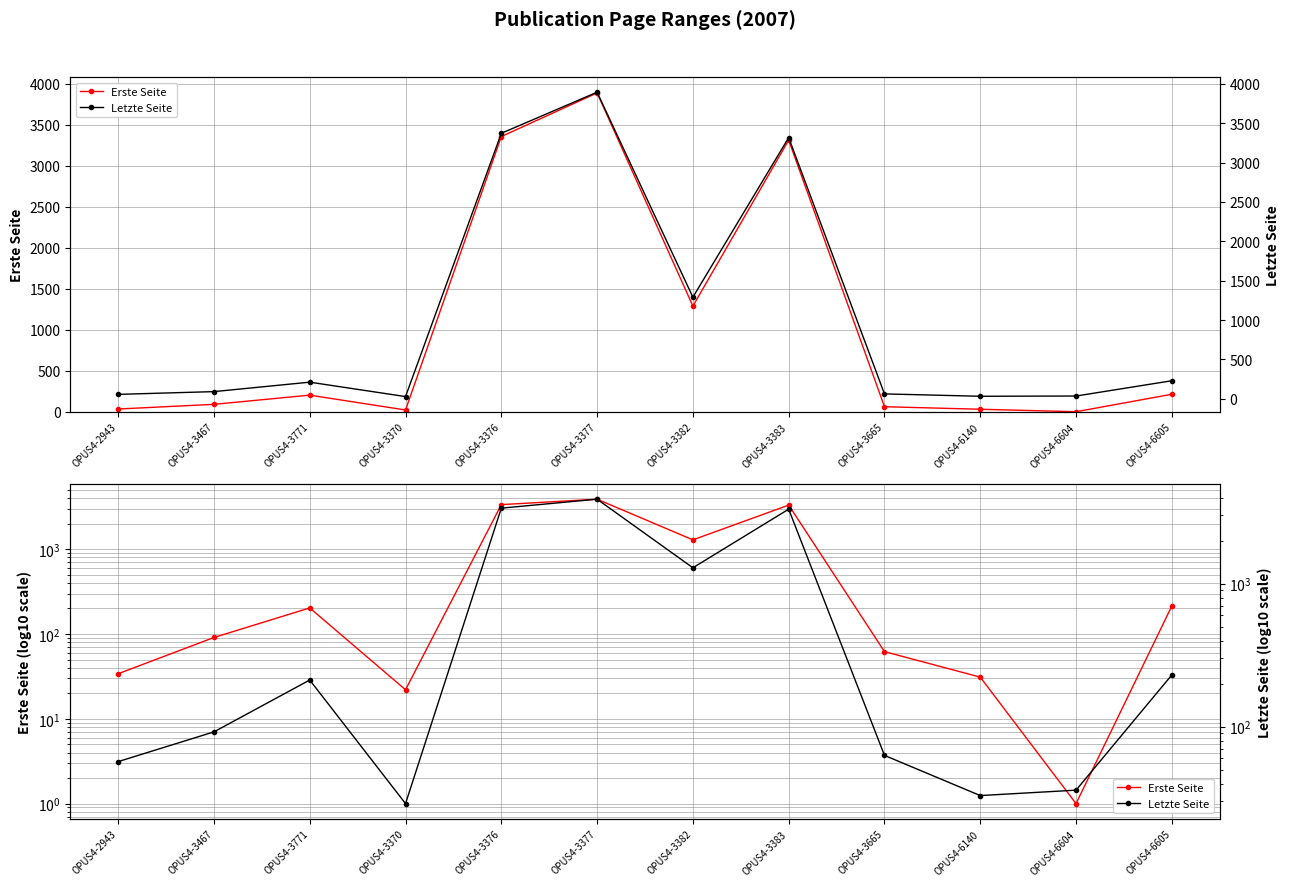

Is this an area chart (filled region under the line)?

No